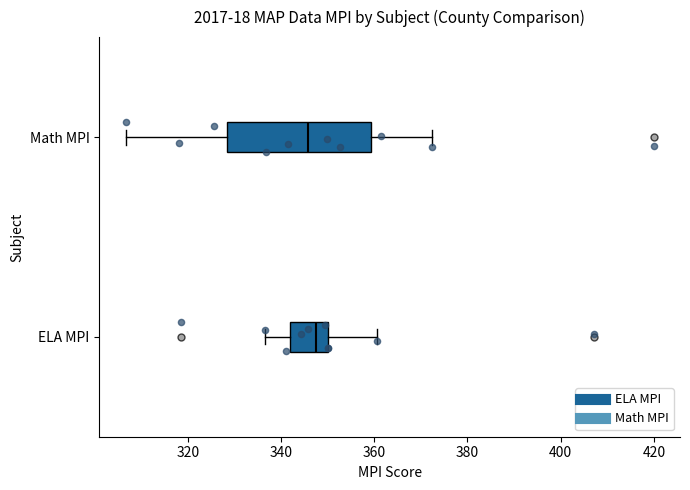

Where is the right edge of the box for ELA MPI on the x-axis? The values are not printed on the chart, so give them approximately, as read against the axis.

350